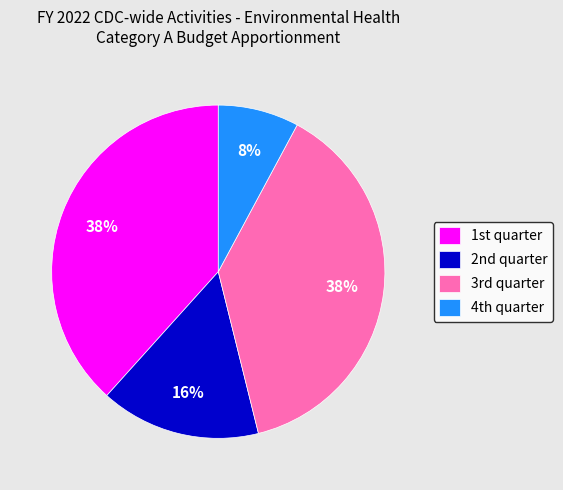

How many slices are in this pie chart?

4